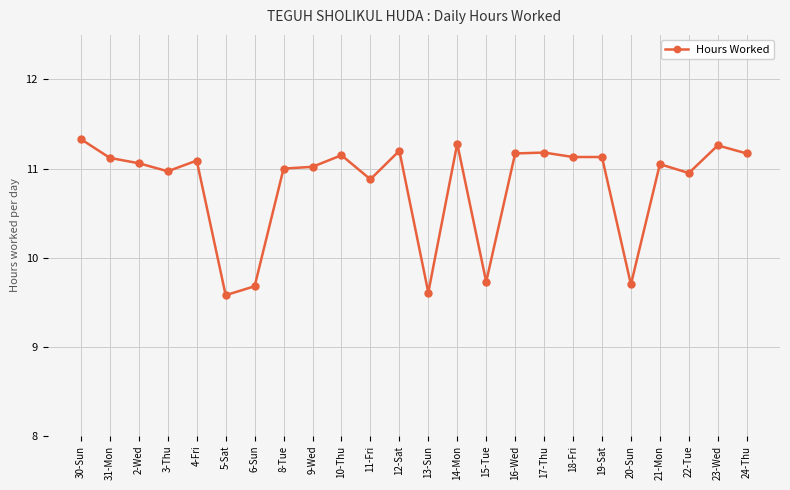

What is the average value?

10.8